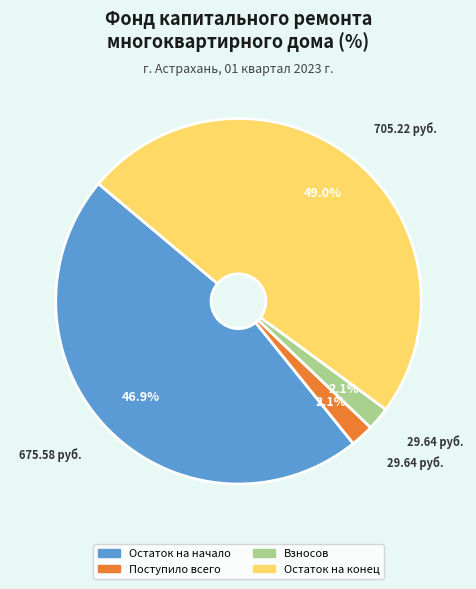

Is there a majority slice in this chart?

No